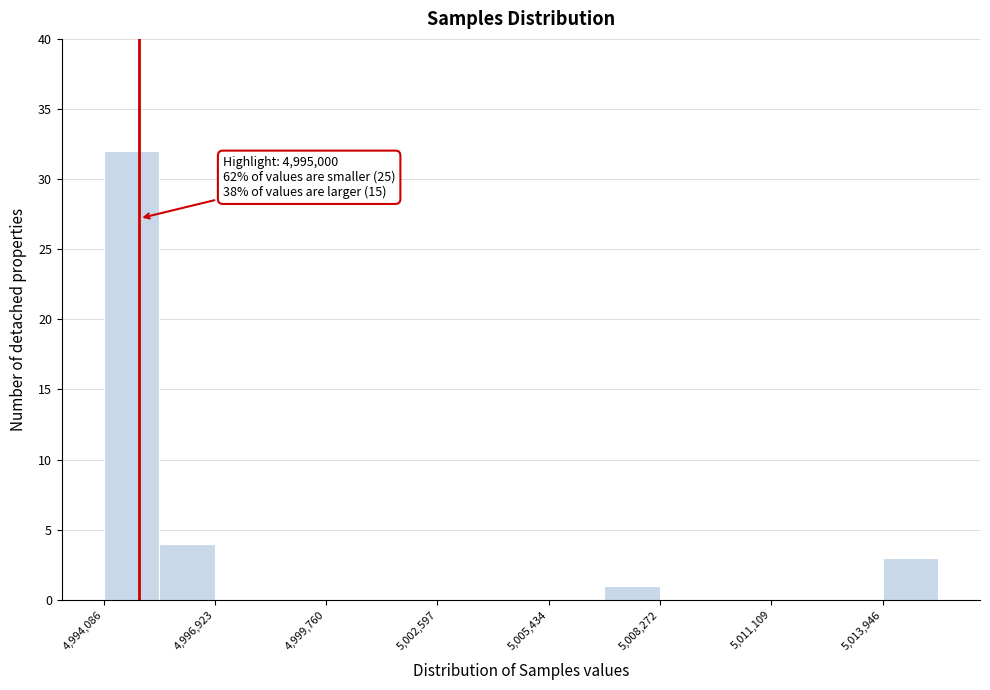

Read against the x-axis, roughly where is the centre of the tallest bar?

4995000